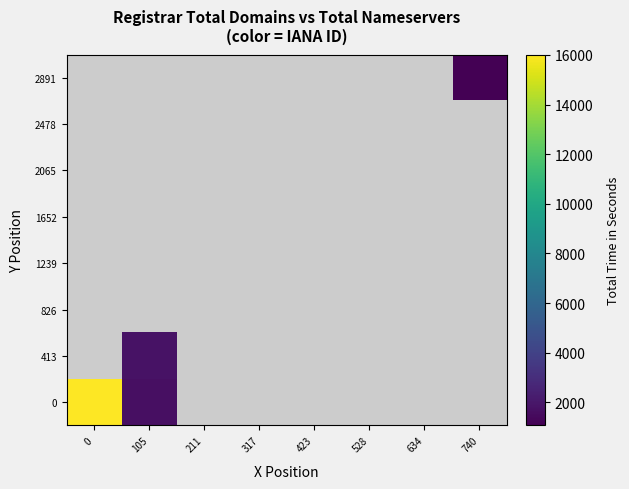

Between 740 and 105, which is larger?

105